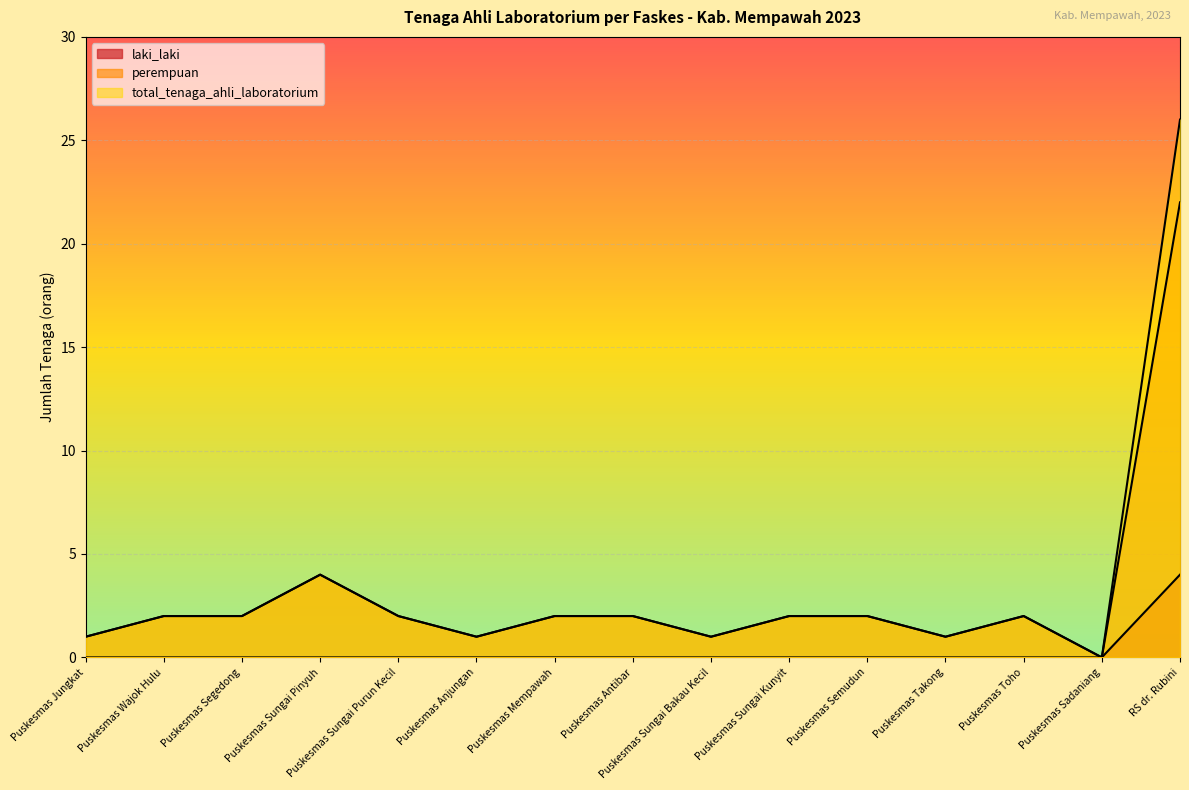

What is the difference between the total_tenaga_ahli_laboratorium values at Puskesmas Sungai Bakau Kecil and Puskesmas Sungai Purun Kecil?

1